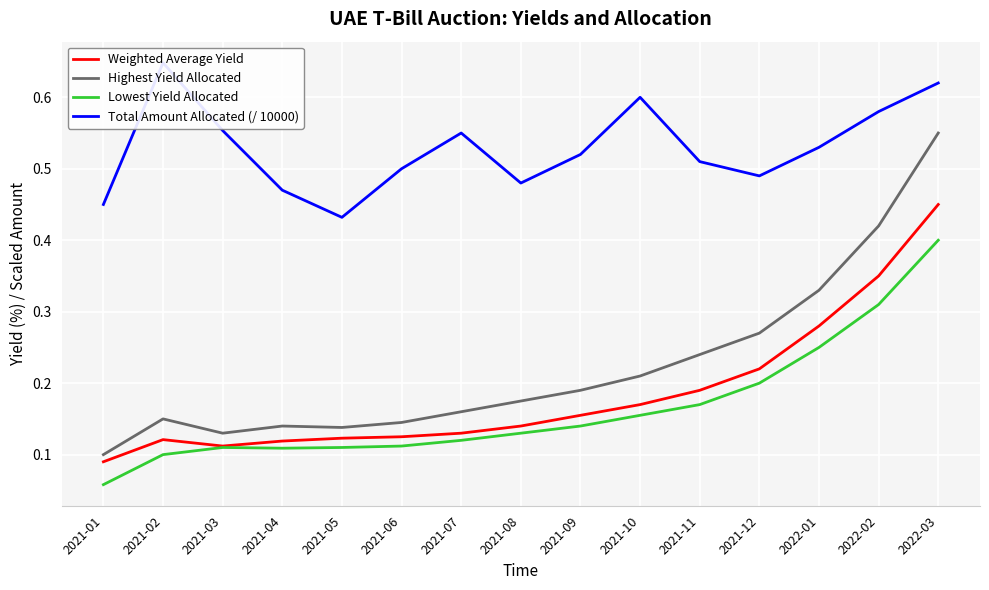

What is the label of the 1st point from the right?

2022-03